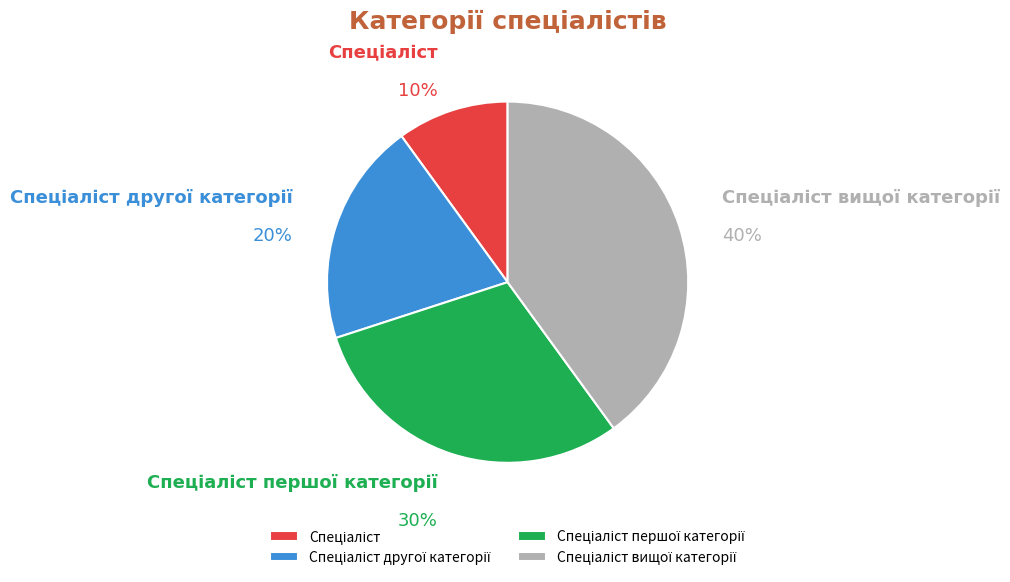

Does any single category account for the majority?

No